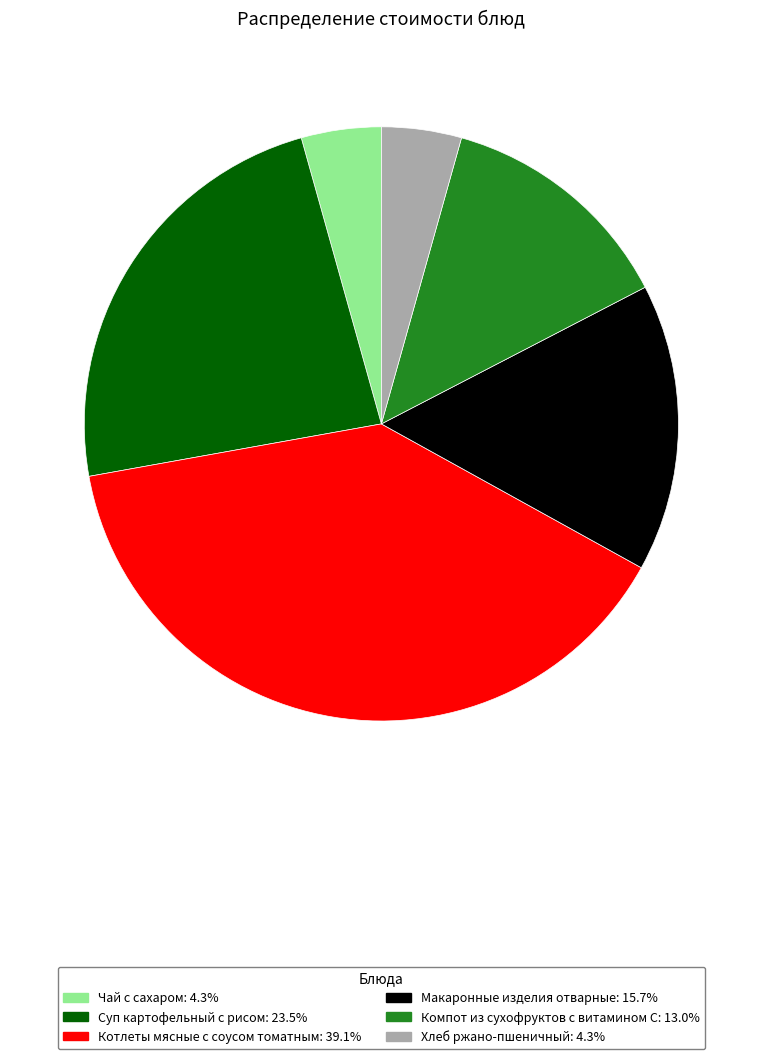

Between Компот из сухофруктов с витамином С and Суп картофельный с рисом, which is larger?

Суп картофельный с рисом